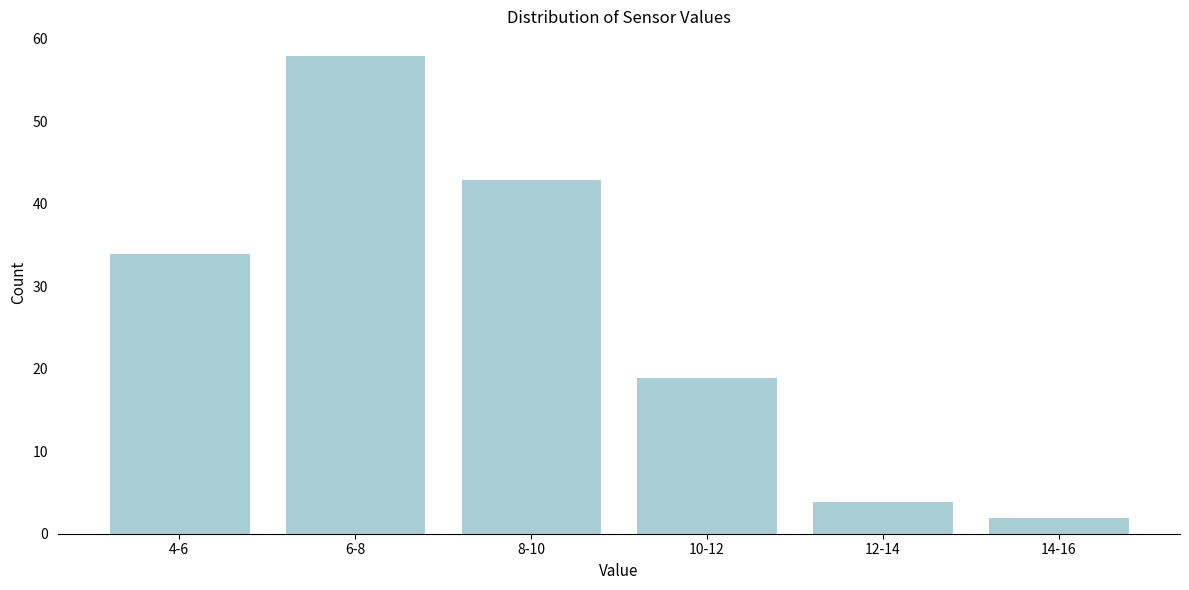

Reading left to right, what are all the values shown in this chart?

34	58	43	19	4	2